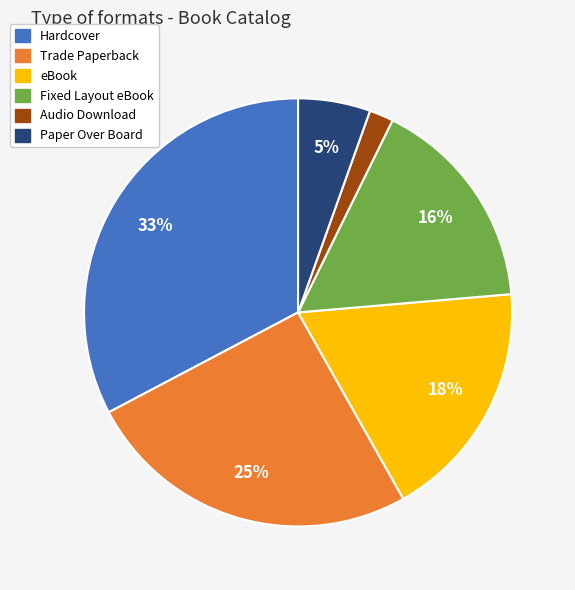

How many slices are in this pie chart?

6